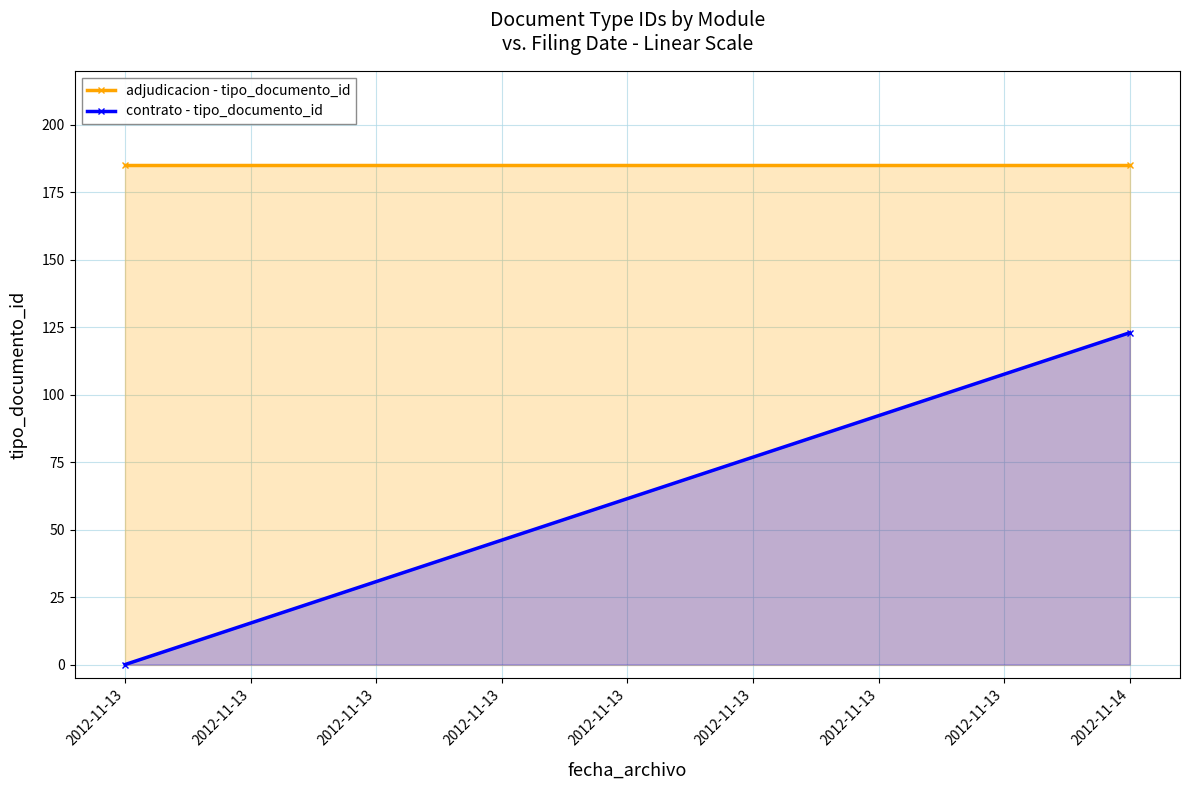

Which label corresponds to the largest value in the chart?

2012-11-13